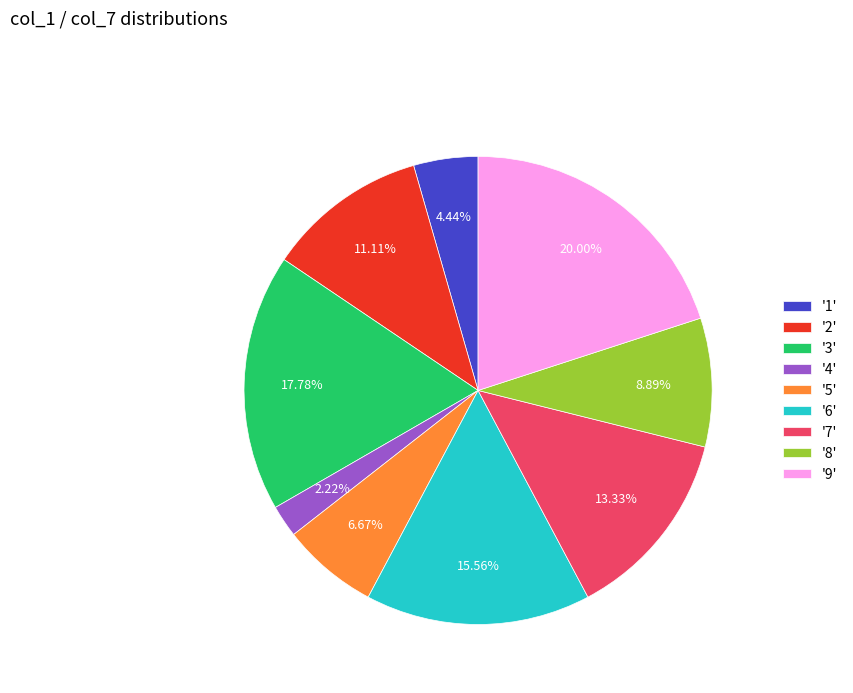

Which has a higher value, '4' or '3'?

'3'